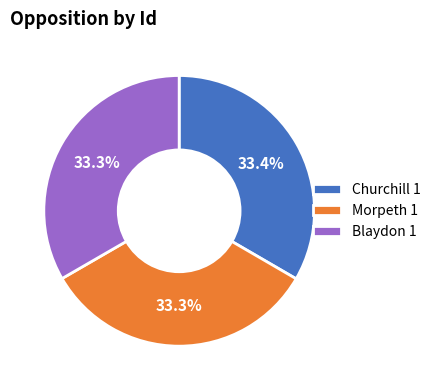

How much of the chart is everything except Morpeth 1?

66.7%